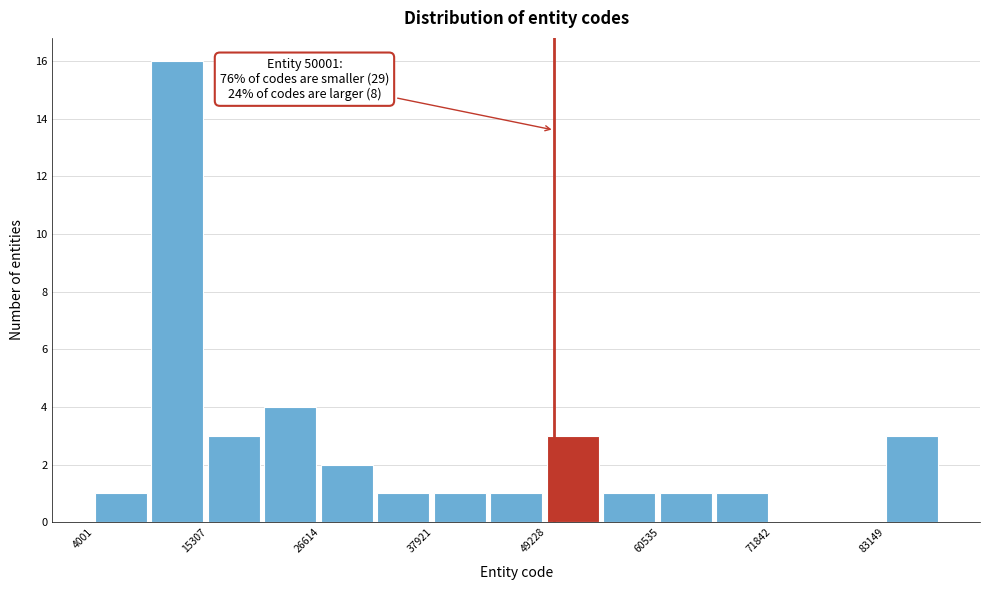

Around what value on the x-axis is the tallest bar? Give the approximate position of its centre, as read against the axis.

12000